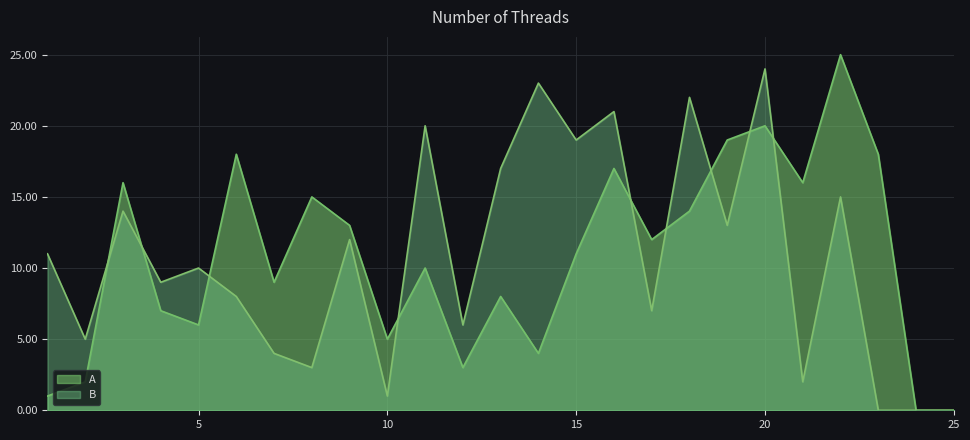

At 21, list the series in order from smallest to largest.

B, A